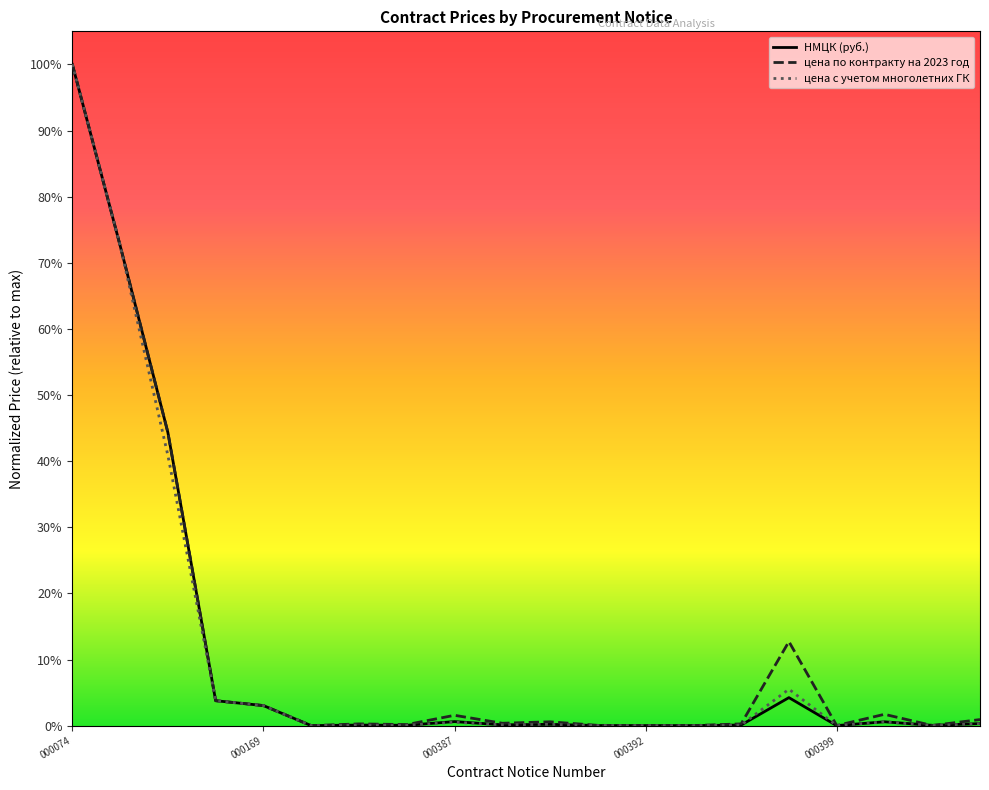

Reading left to right, list all the values displayed in this chart.

НМЦК (руб.): 1.0	0.7	0.4	0.0	0.0	0.0	0.0	0.0	0.0	0.0	0.0	0.0	0.0	0.0	0.0	0.0	0.0	0.0	0.0	0.0
цена по контракту на 2023 год: 1.0	0.7	0.4	0.0	0.0	0.0	0.0	0.0	0.0	0.0	0.0	0.0	0.0	0.0	0.0	0.1	0.0	0.0	0.0	0.0
цена с учетом многолетних ГК: 1.0	0.7	0.4	0.0	0.0	0.0	0.0	0.0	0.0	0.0	0.0	0.0	0.0	0.0	0.0	0.1	0.0	0.0	0.0	0.0